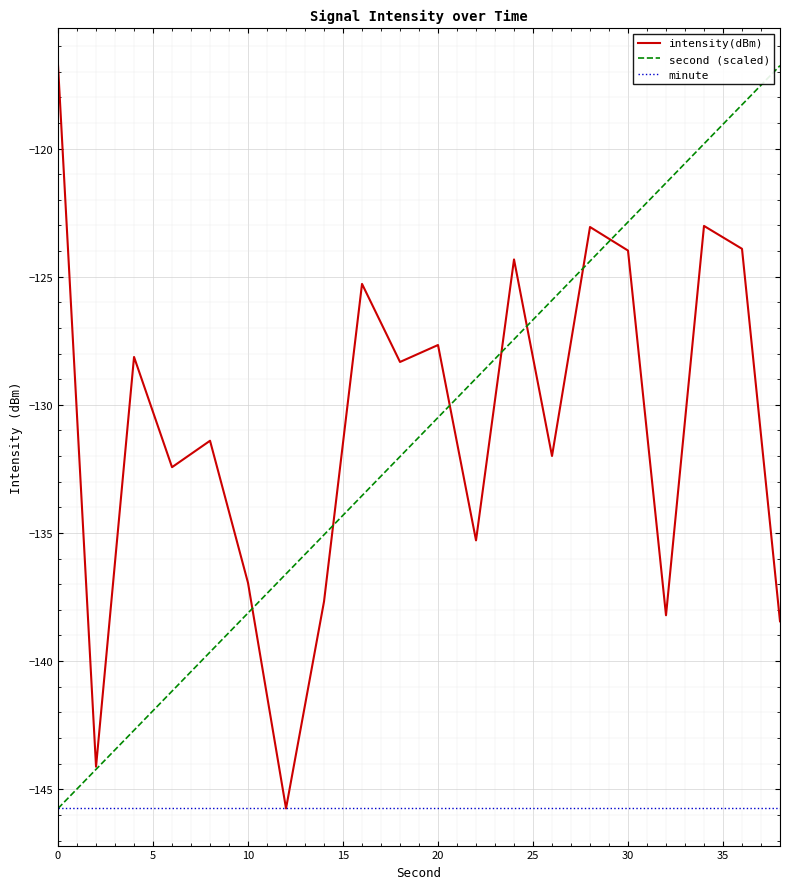

What is the highest value of the second (scaled) series?

-116.8